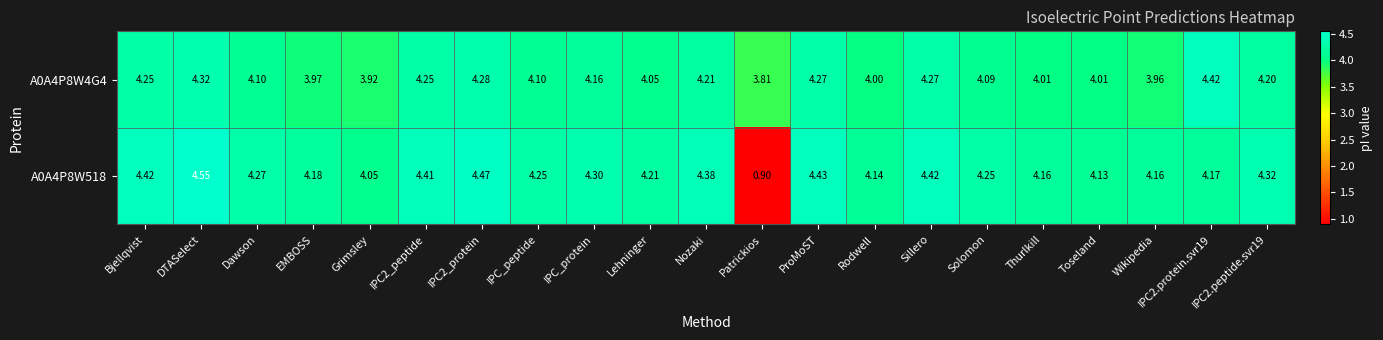

Where is A0A4P8W518 nearest to the value 2?

Patrickios